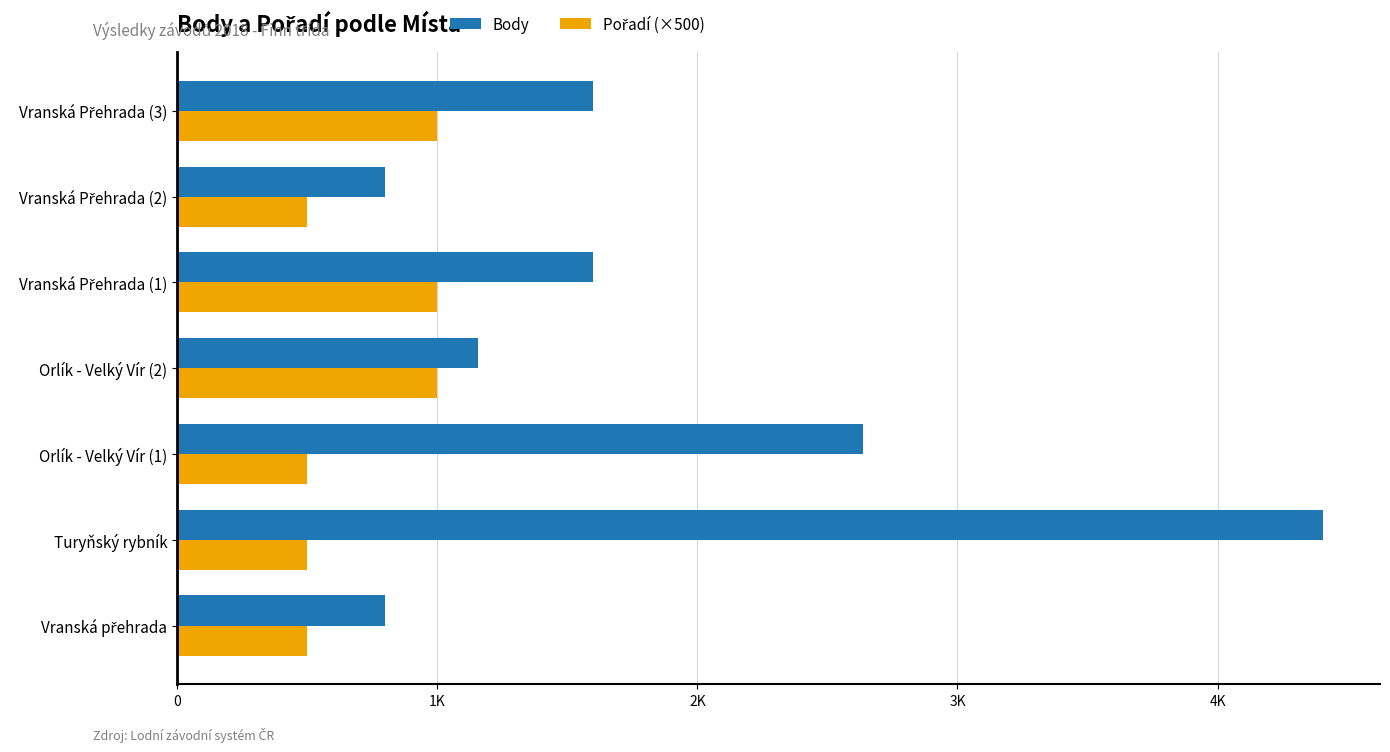

Which series has the largest total across all categories?

Body